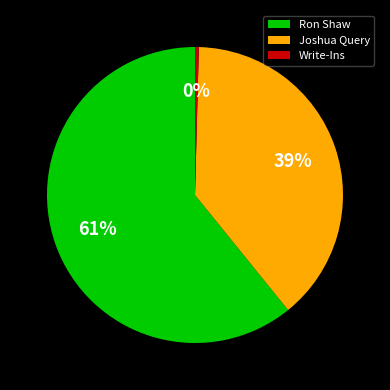

To the nearest percent, what portion does Ron Shaw represent?

61%